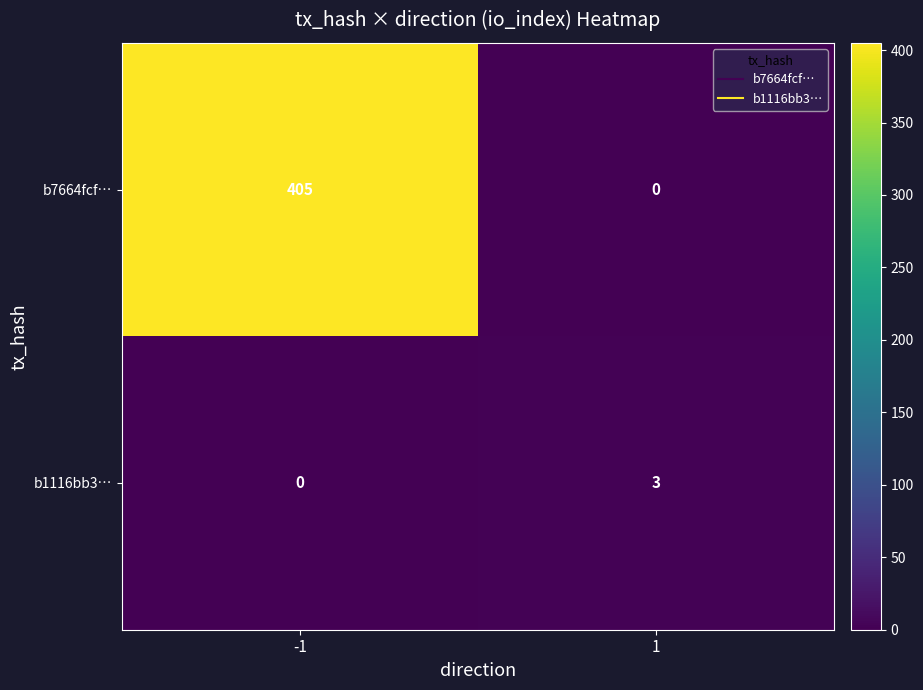

At how many categories does at least one series exceed 281?

1